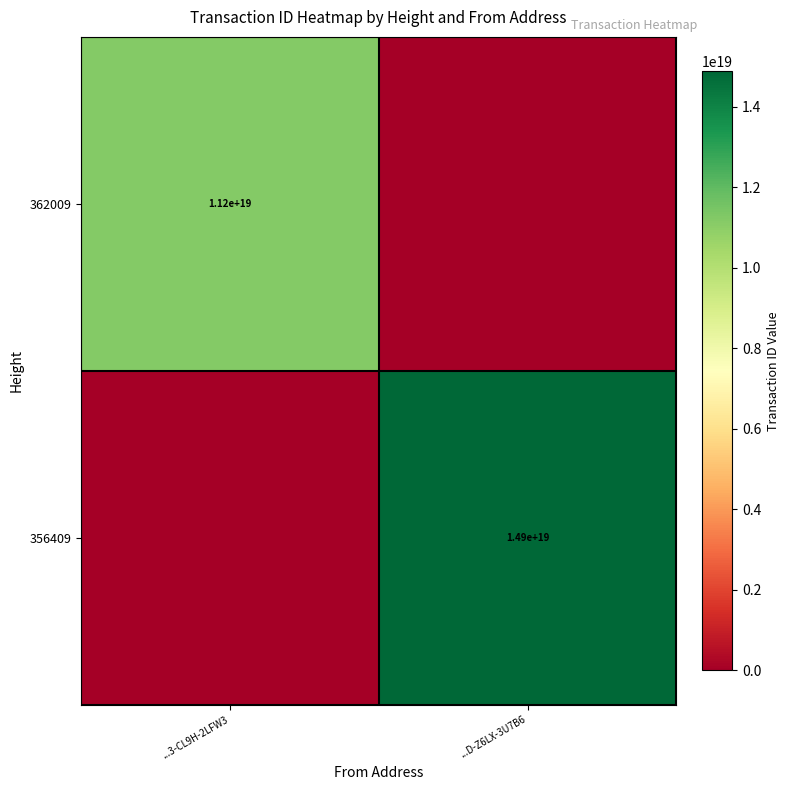

Is the value of 362009 at ...3-CL9H-2LFW3 greater than the value of 356409 at ...D-Z6LX-3U7B6?

No